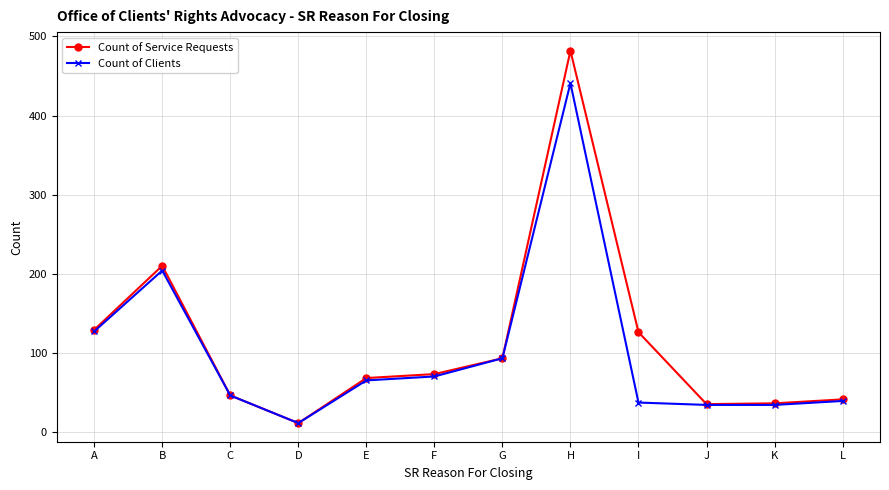

What is the difference between the maximum and minimum values in the Count of Service Requests series?

471